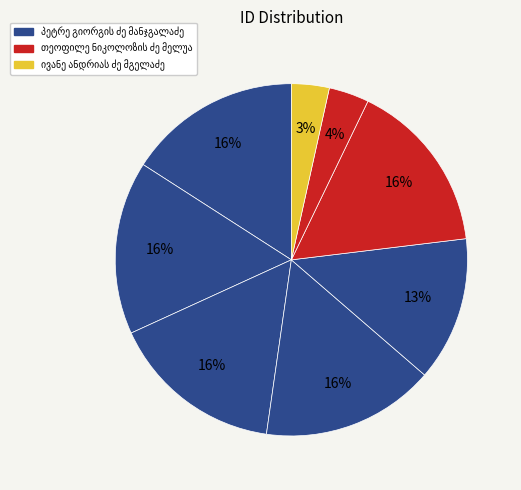

Count the number of slices in the pie.

8